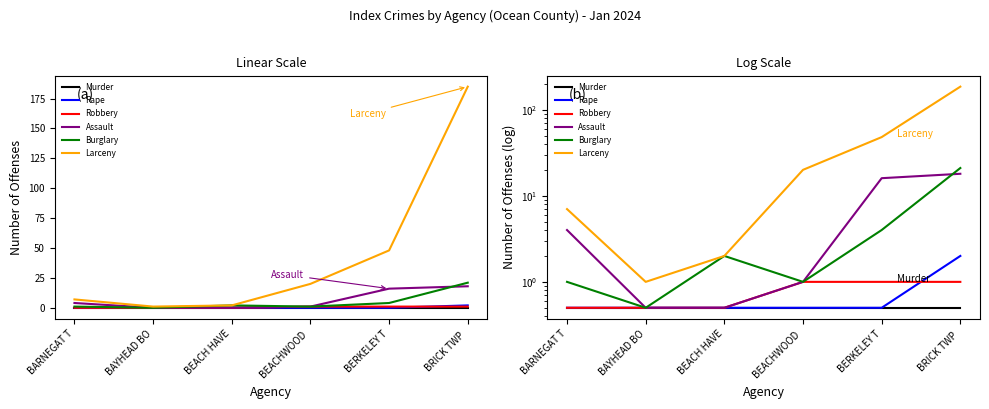

The Larceny series shows 1.0 at BAYHEAD BO. True or false?

True